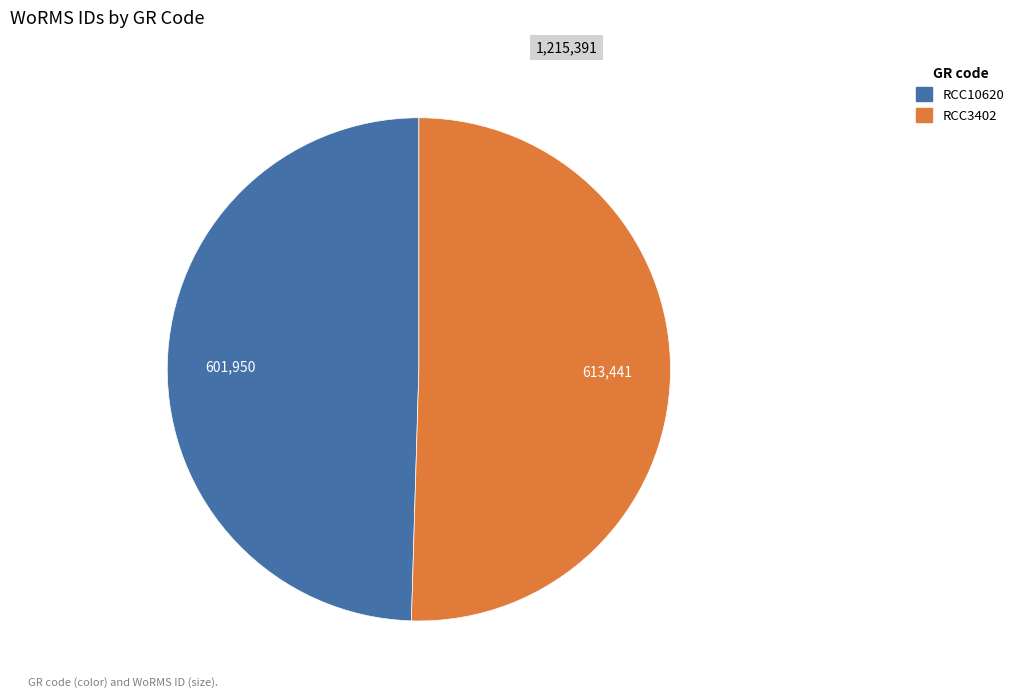

Approximately how many times larger is the value at RCC10620 compared to RCC3402?

1.0